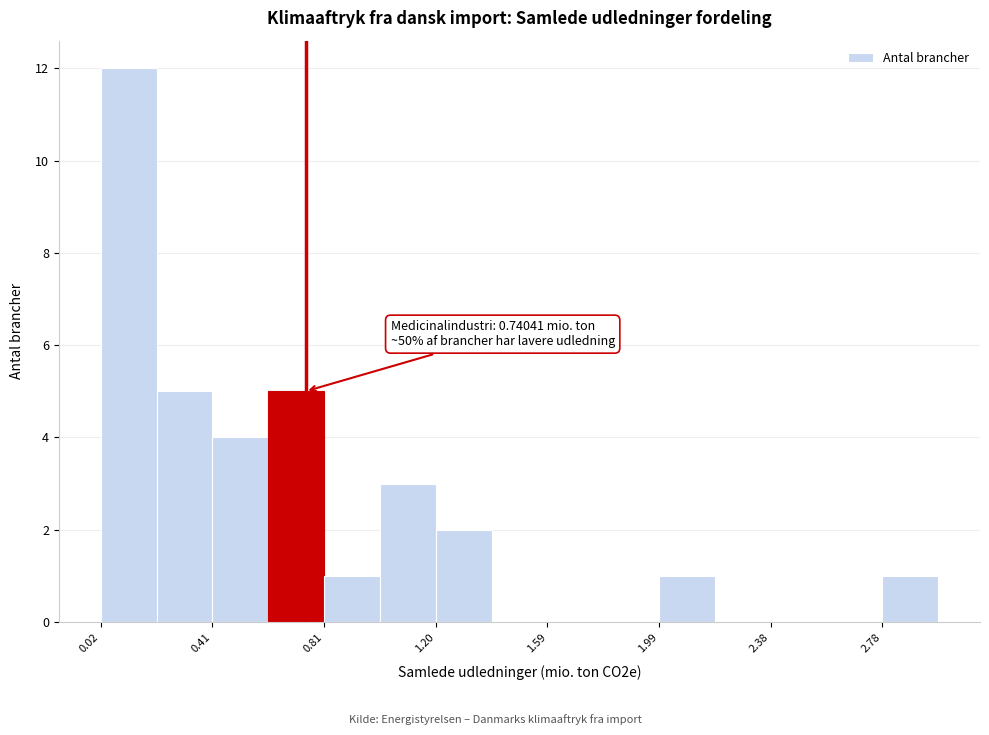

Read against the x-axis, roughly where is the centre of the tallest bar?

0.10